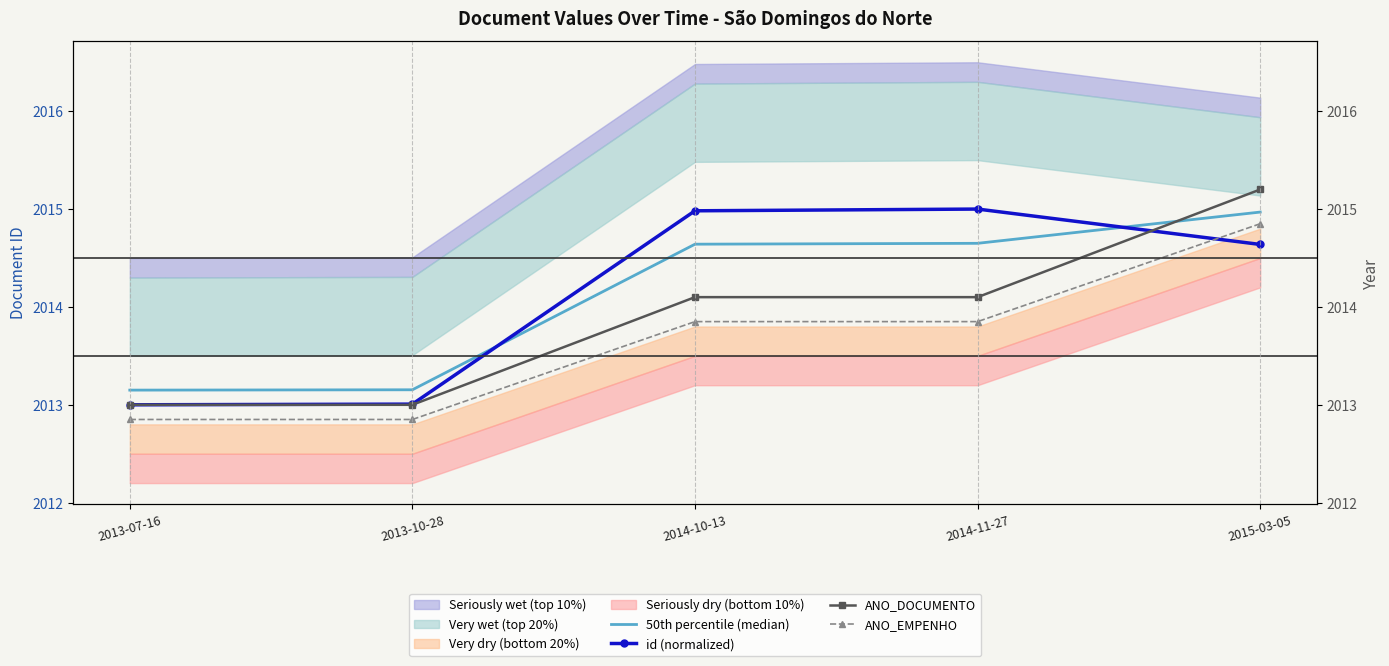

What is the label of the 2nd point from the left?

2013-10-28